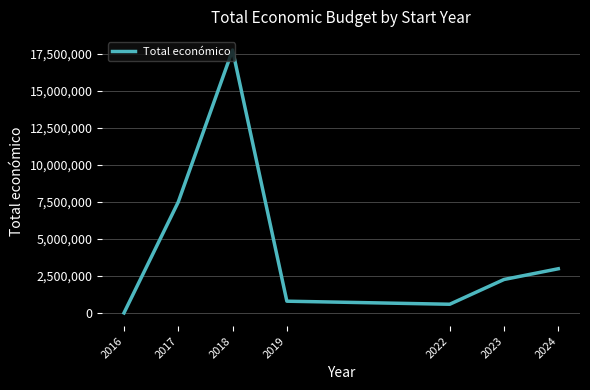

What is the change in value from 2018 to 2019?

-16936802